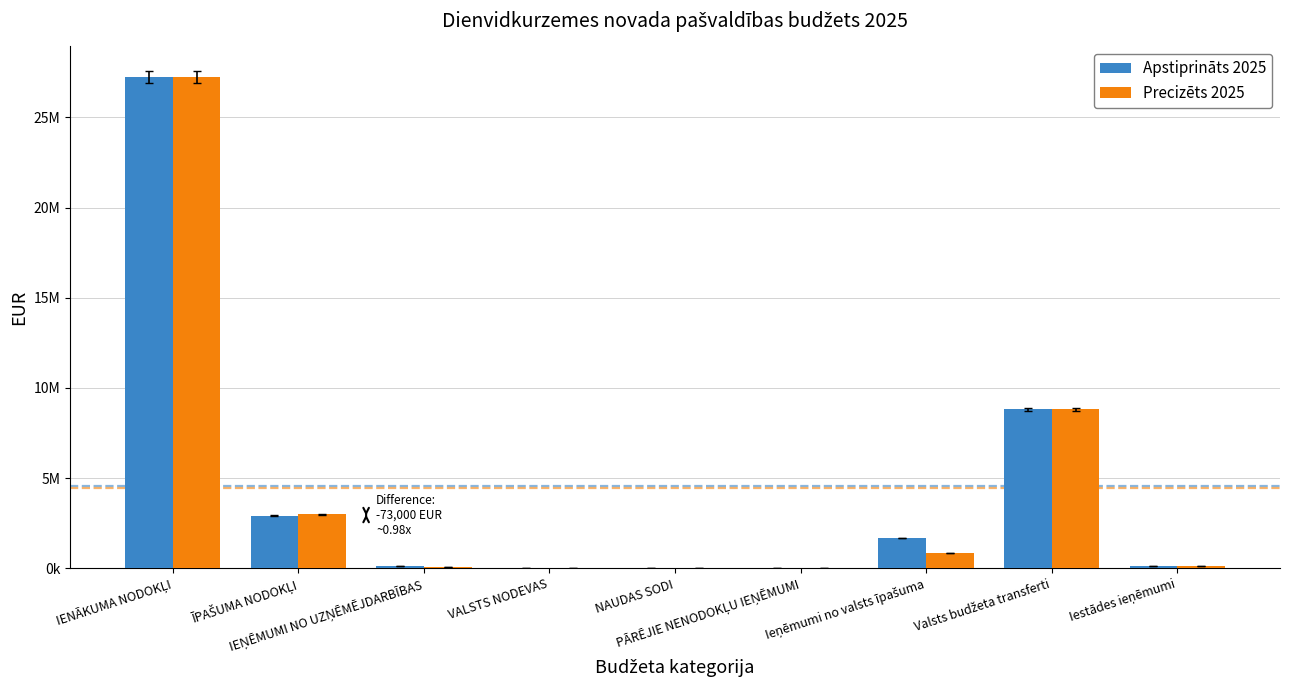

What are all the series names shown in the legend?

Apstiprināts 2025, Precizēts 2025